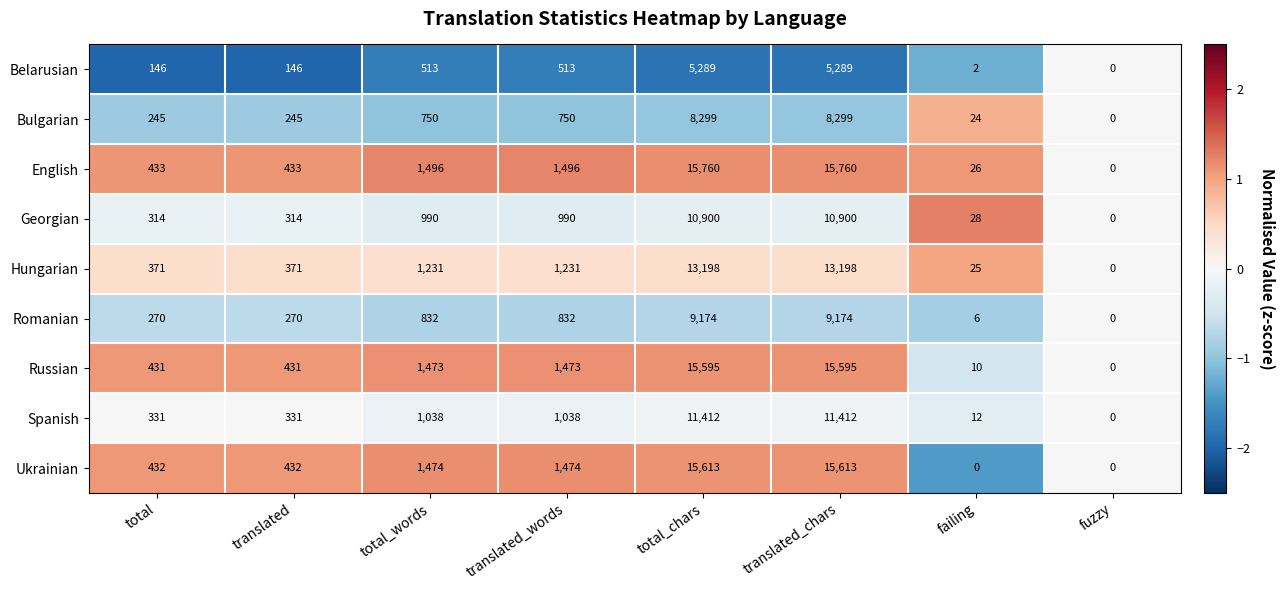

What is the difference between the highest and lowest values at failing?

28